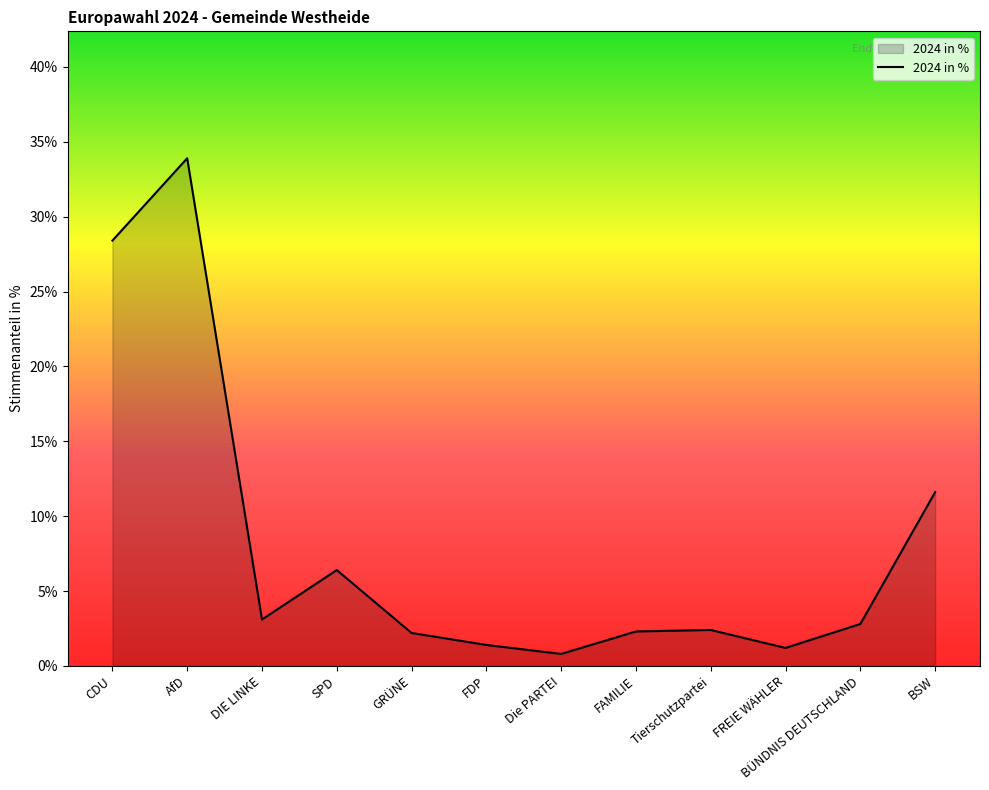

The chart shows a value of 12.6 at AfD. True or false?

False